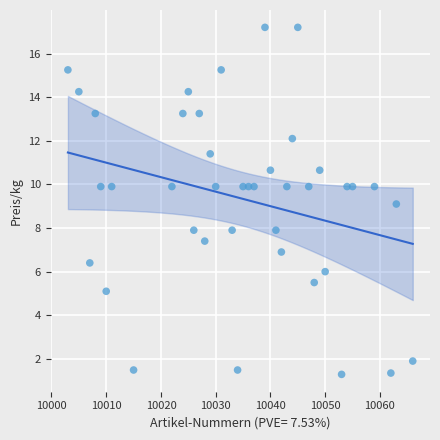

What is the range of X values (max minus min)?

63.0